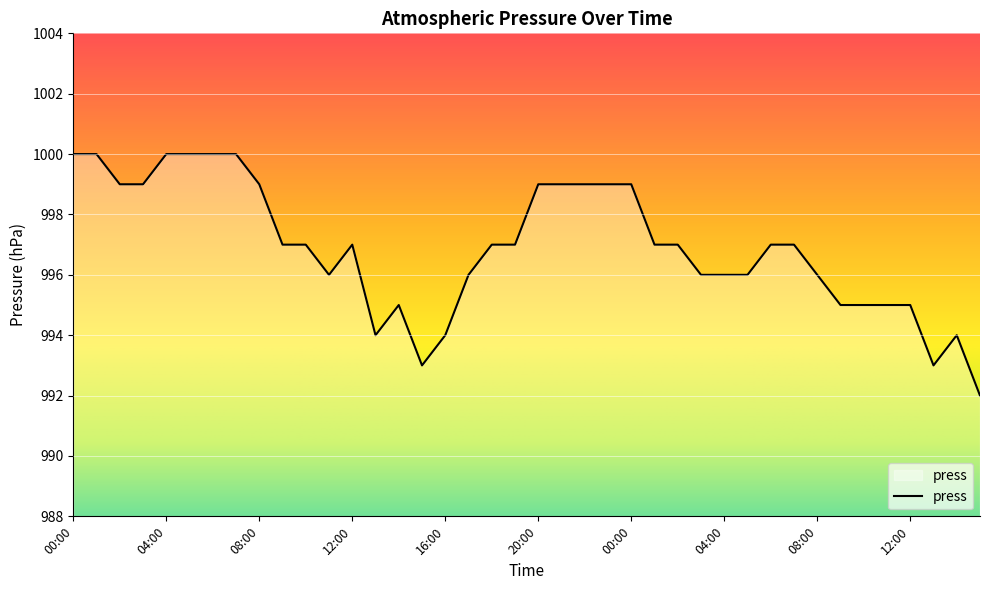

What is the minimum value shown in the chart?

992